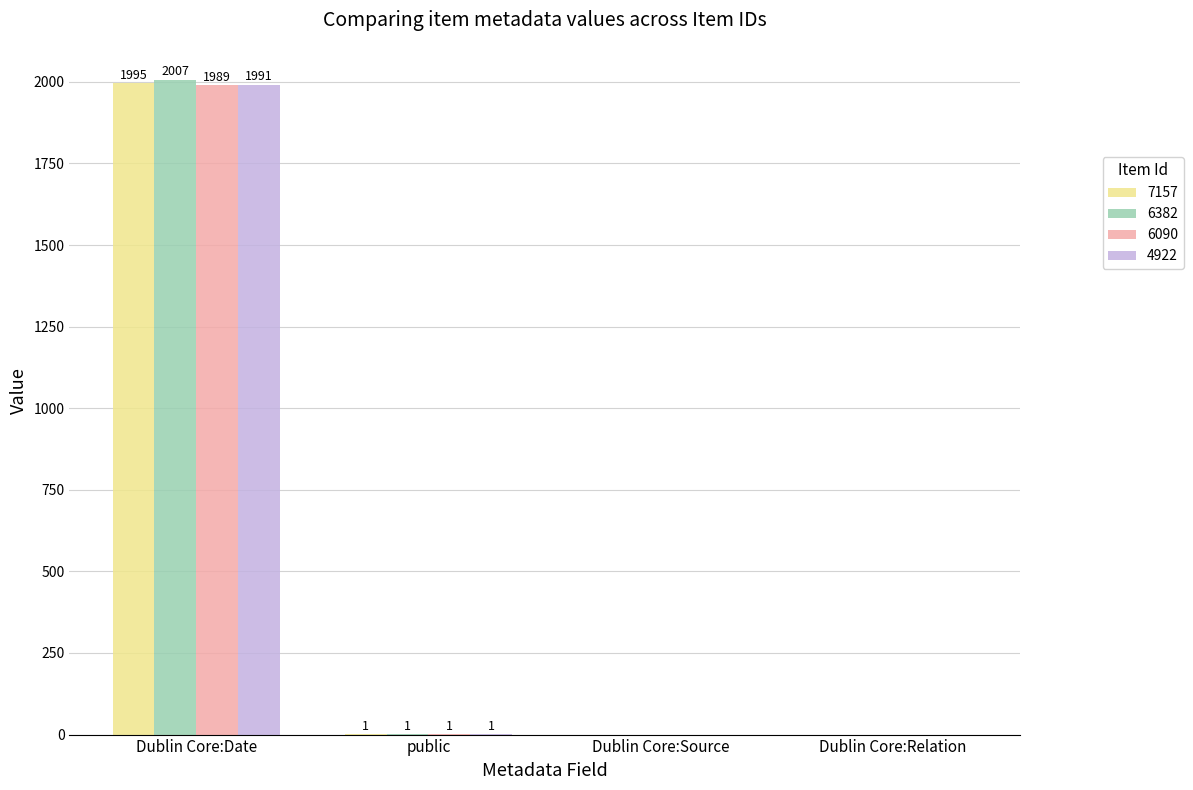

What value does the 6090 series have at Dublin Core:Date, to the nearest 50?

2000